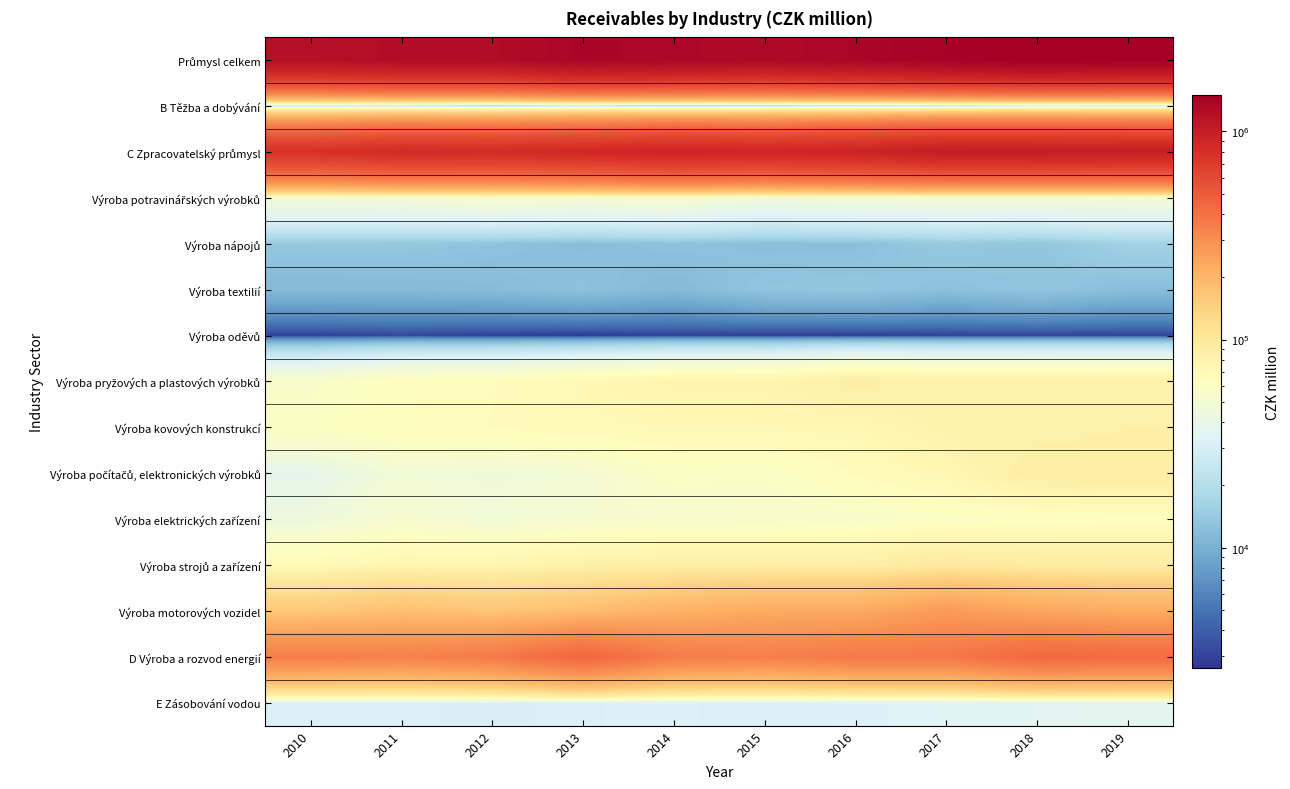

Which category has the lowest value across all series?

2013